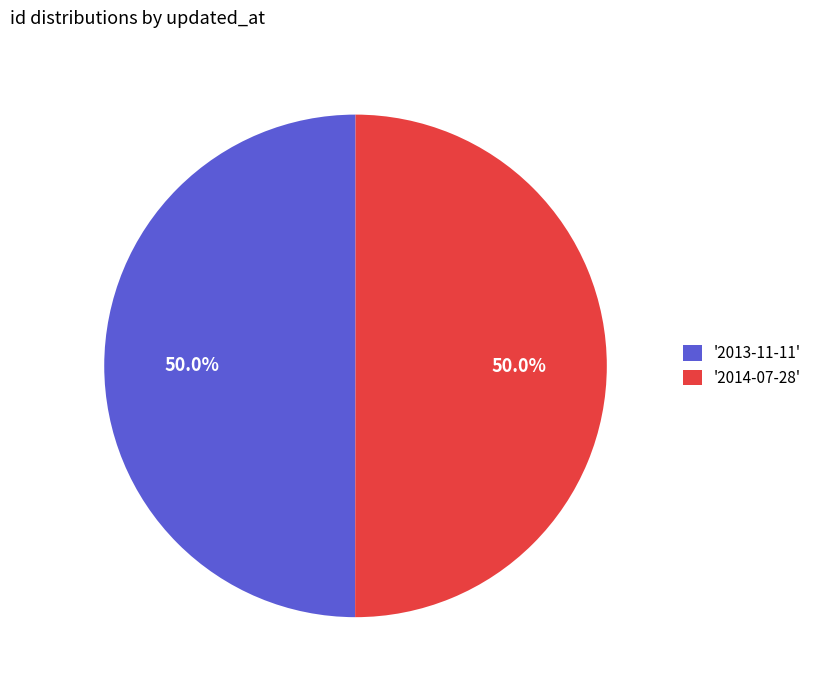

Approximately how many times larger is the value at '2014-07-28' compared to '2013-11-11'?

1.0